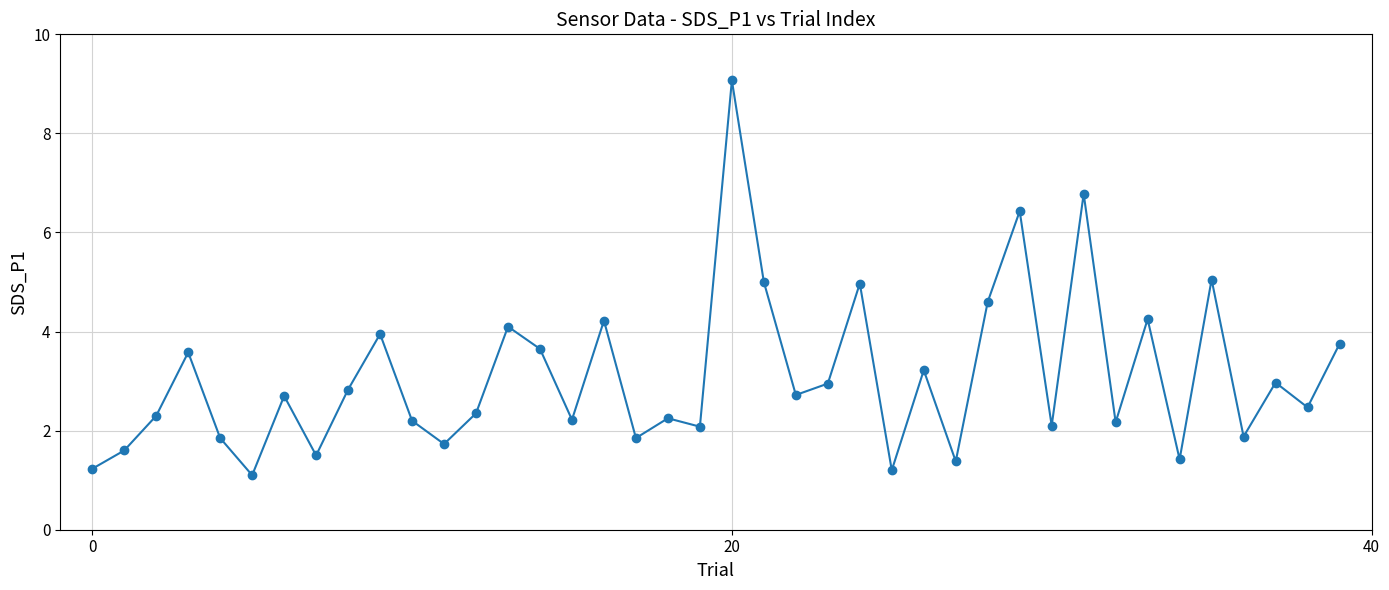

What is the difference between the maximum and minimum values?

8.0